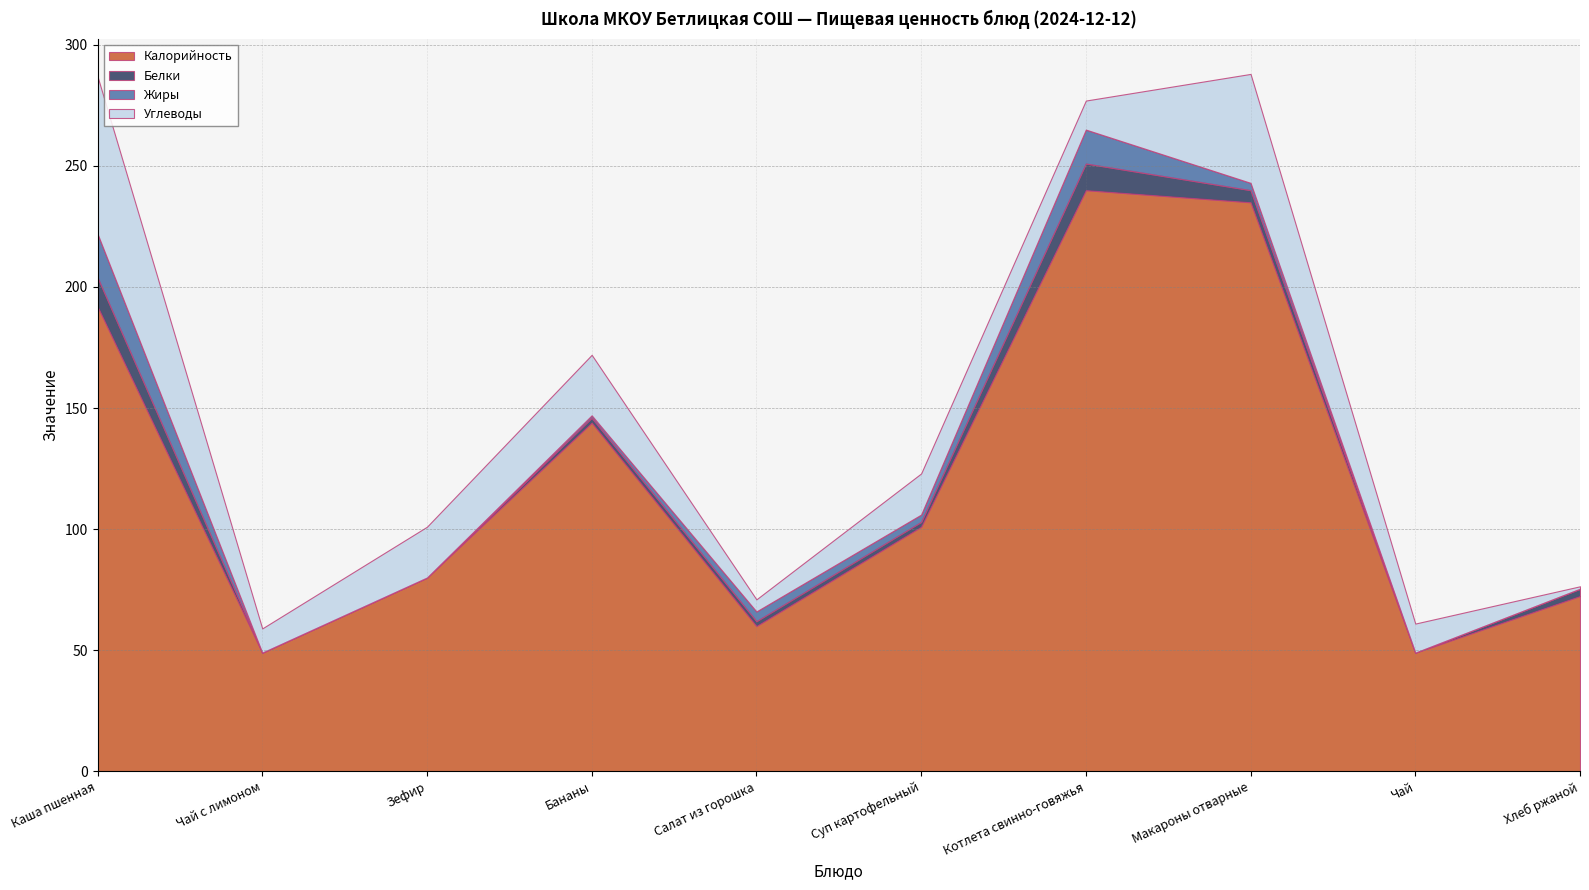

How many lines are shown in the chart?

4